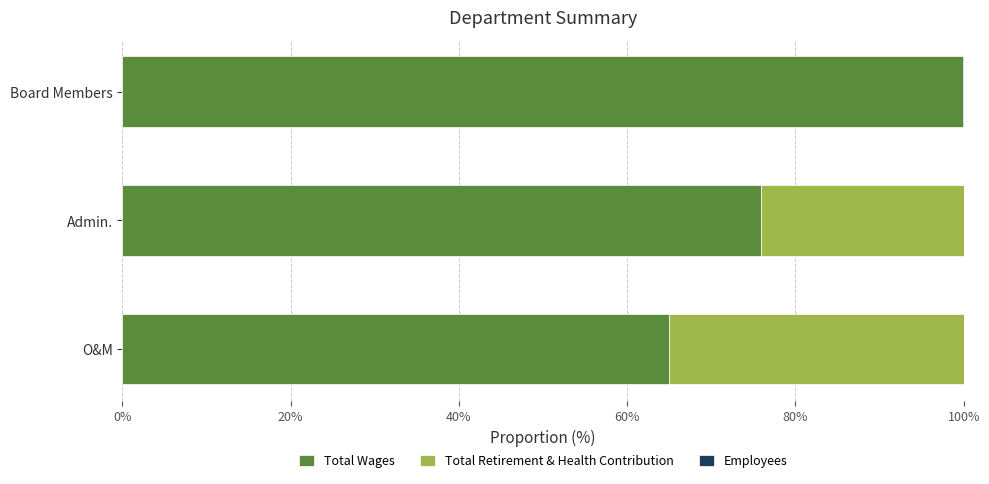

True or false: Total Wages has a value of 25.2 at Admin..

False